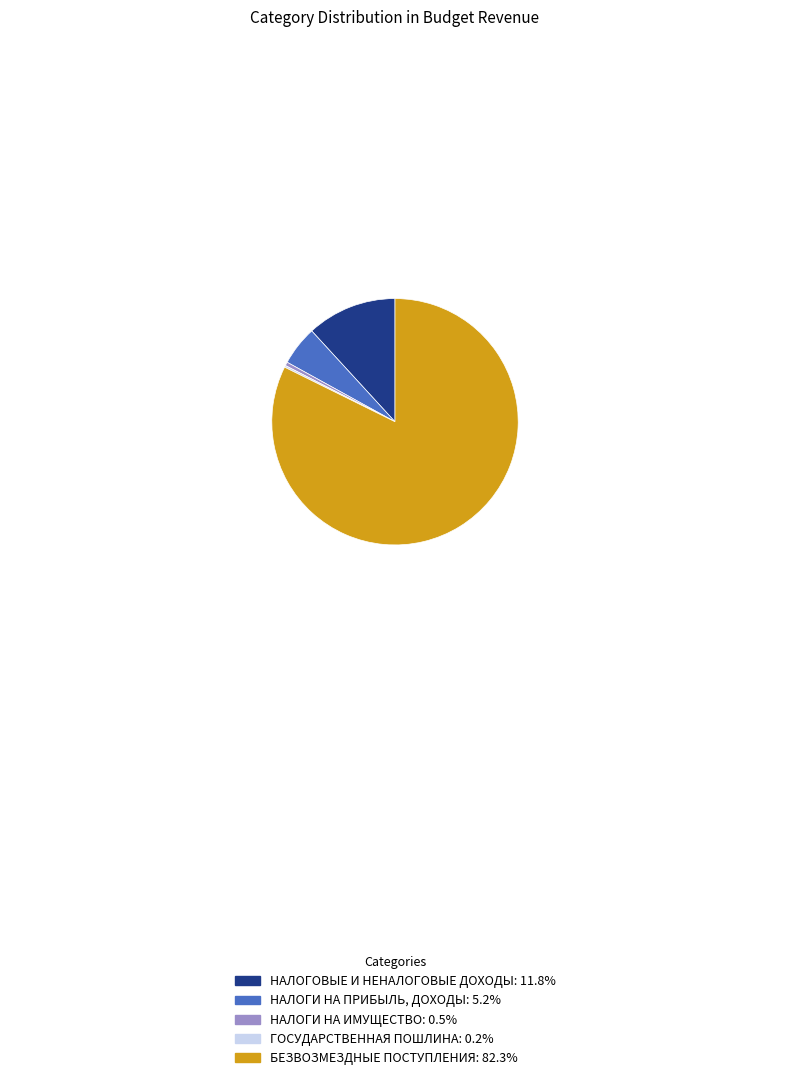

Which has a higher value, НАЛОГОВЫЕ И НЕНАЛОГОВЫЕ ДОХОДЫ or БЕЗВОЗМЕЗДНЫЕ ПОСТУПЛЕНИЯ?

БЕЗВОЗМЕЗДНЫЕ ПОСТУПЛЕНИЯ